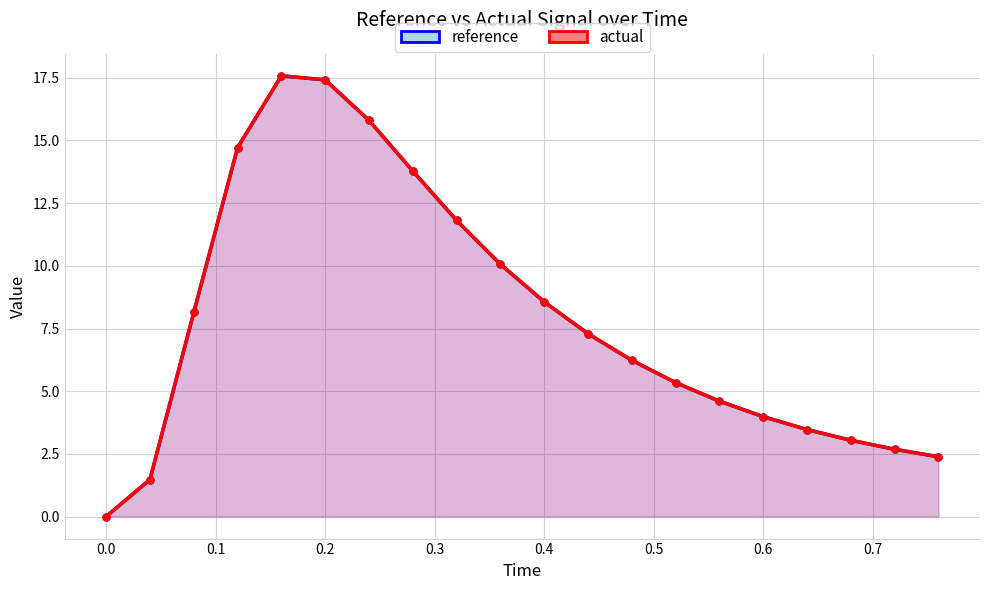

After their last crossing, which series has the higher values: reference or actual?

reference